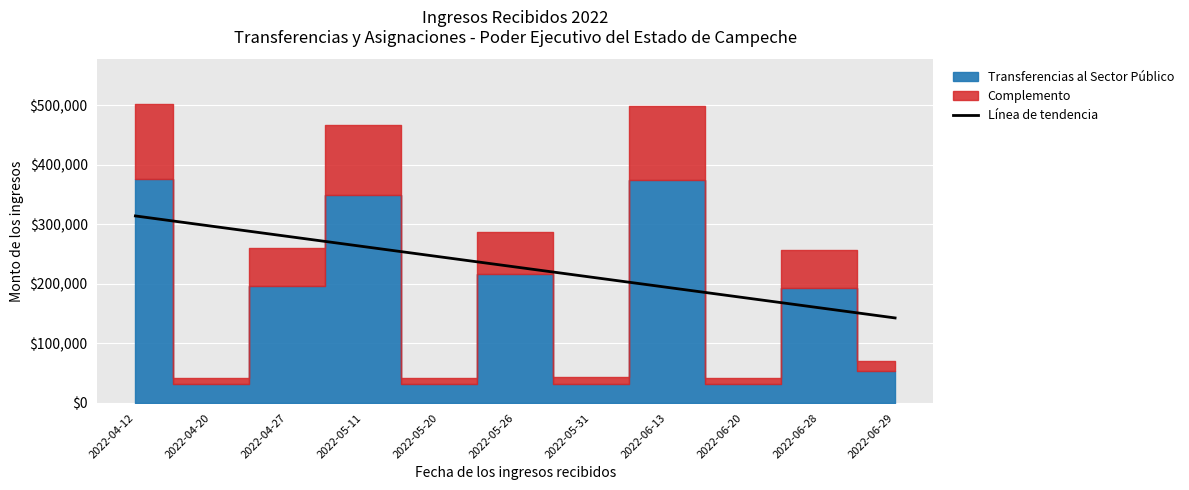

Where is the data nearest to the value 228486?

2022-05-26